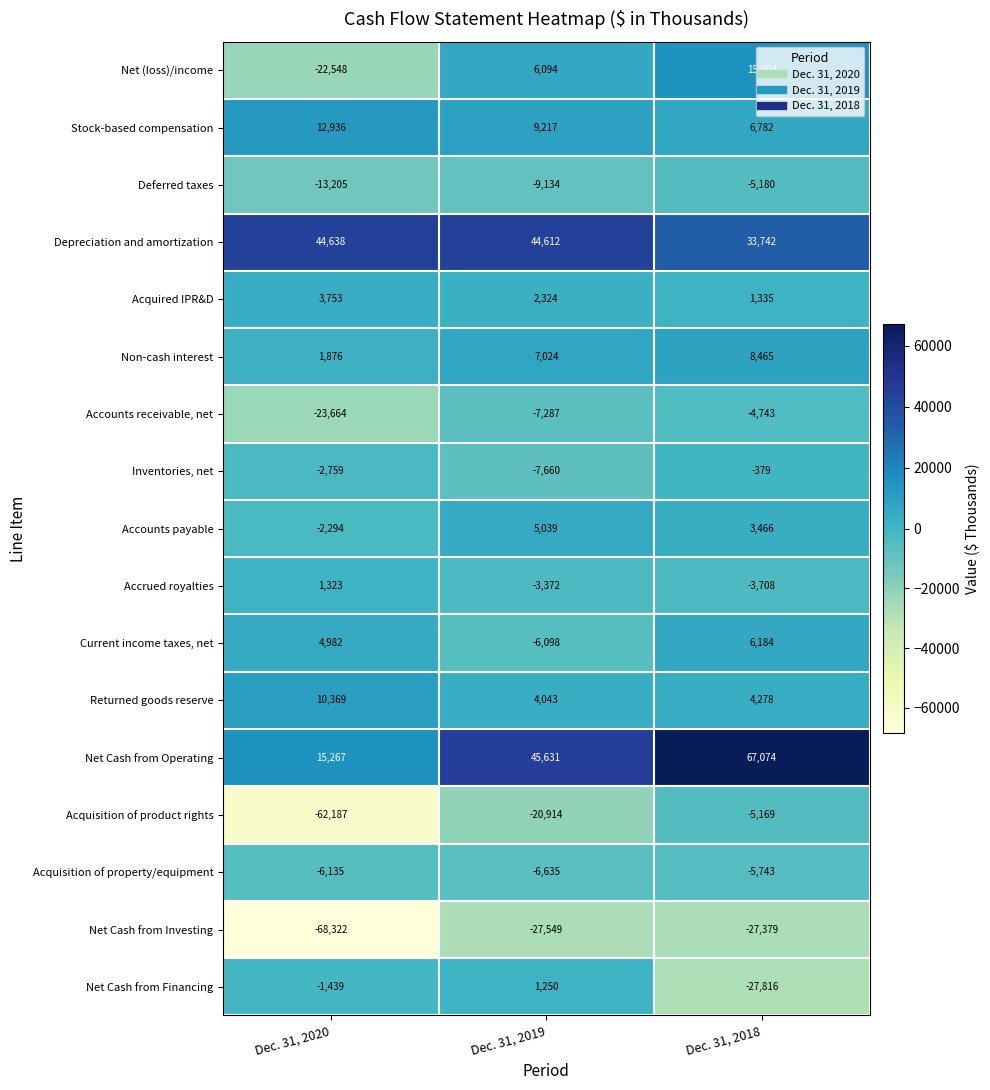

The Depreciation and amortization series shows 14203 at Dec. 31, 2018. True or false?

False